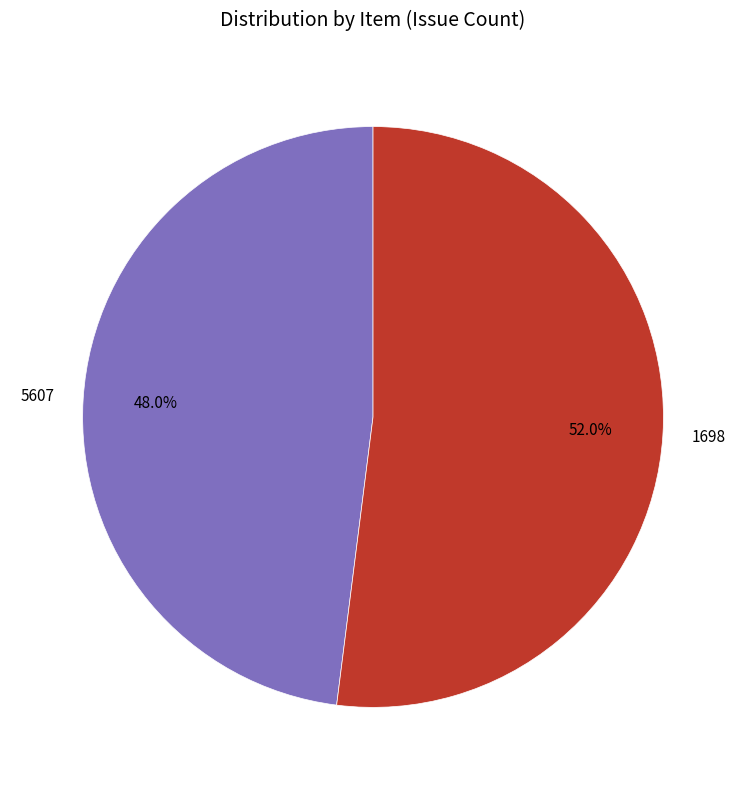

Which slice is the largest?

1698